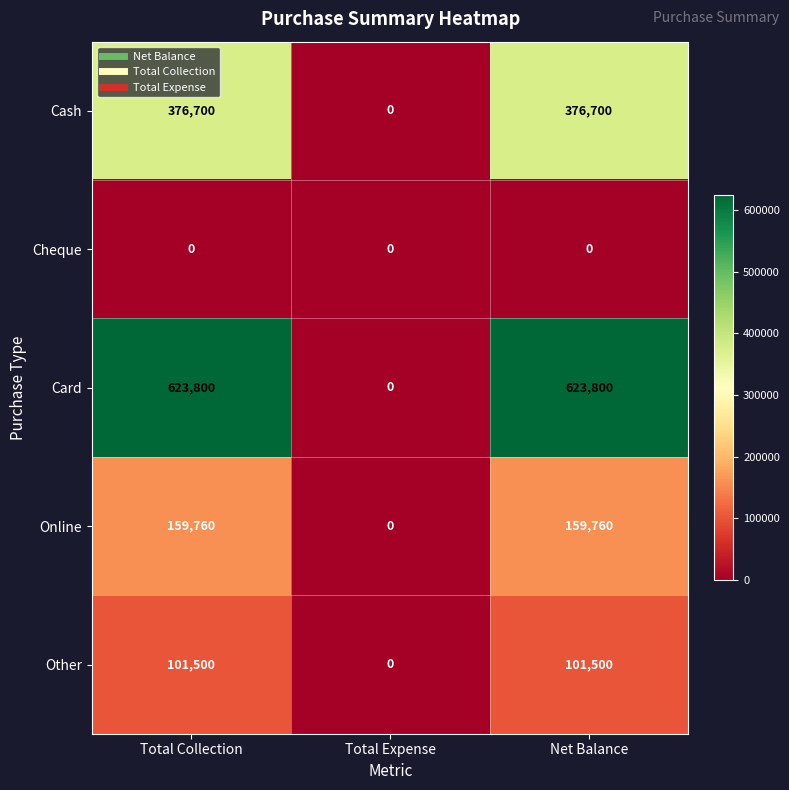

Reading right to left, what are all the values shown in this chart?

Cash: Net Balance=376700	Total Expense=0	Total Collection=376700
Cheque: Net Balance=0	Total Expense=0	Total Collection=0
Card: Net Balance=623800	Total Expense=0	Total Collection=623800
Online: Net Balance=159760	Total Expense=0	Total Collection=159760
Other: Net Balance=101500	Total Expense=0	Total Collection=101500